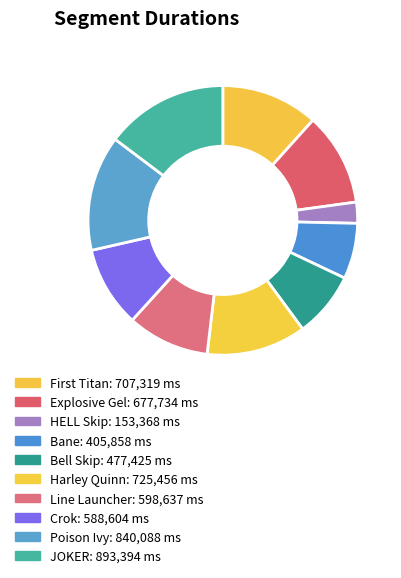

Does any single category account for the majority?

No